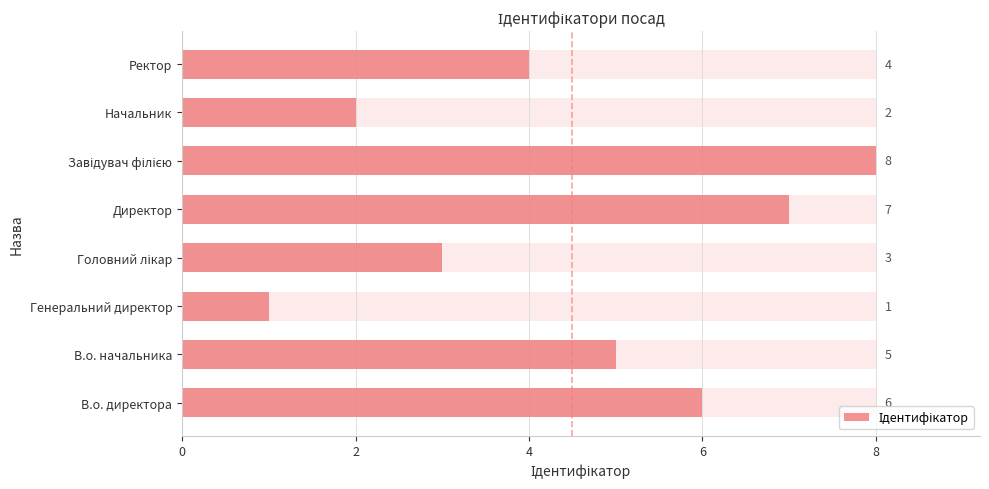

The value at Начальник is 2. True or false?

True